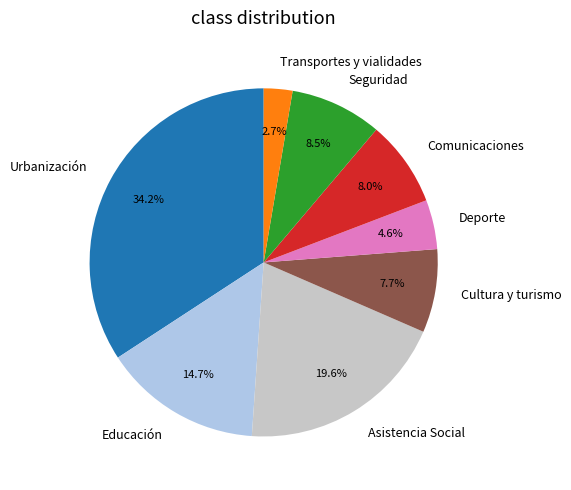

Is it true that Urbanización is 45% of the pie?

False